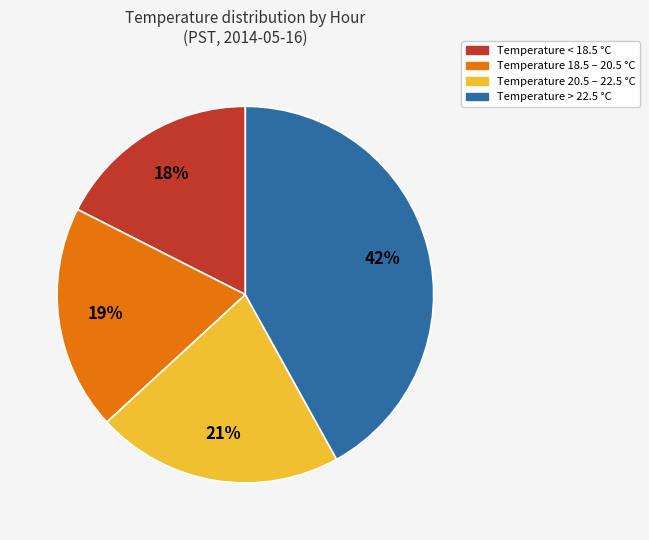

To the nearest percent, what is the average slice percentage?

25%